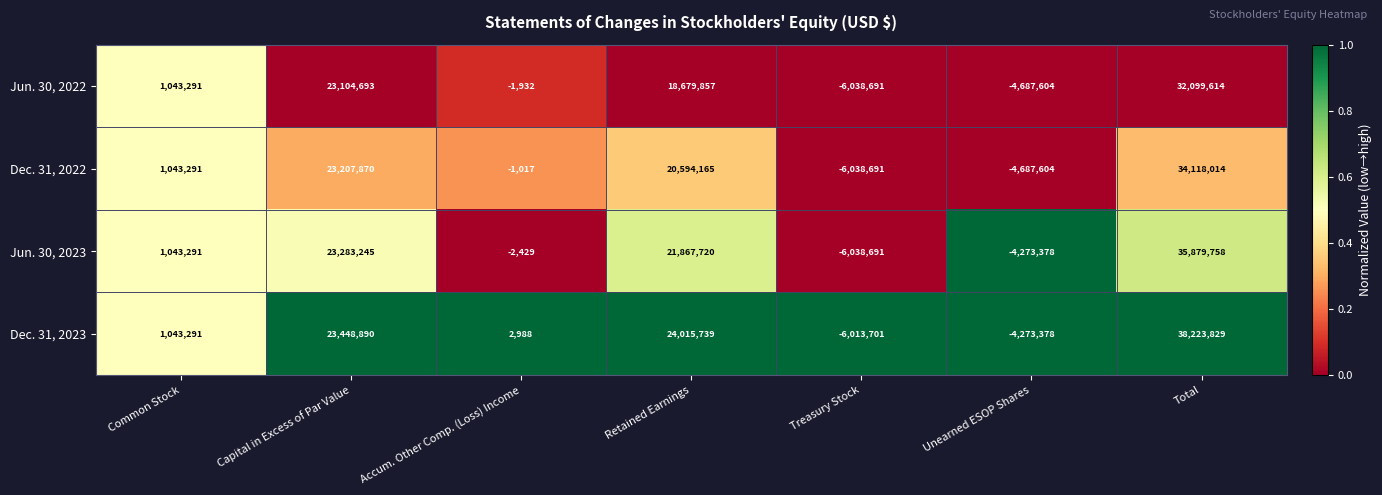

Which series changed the most between Accum. Other Comp. (Loss) Income and Total?

Dec. 31, 2023